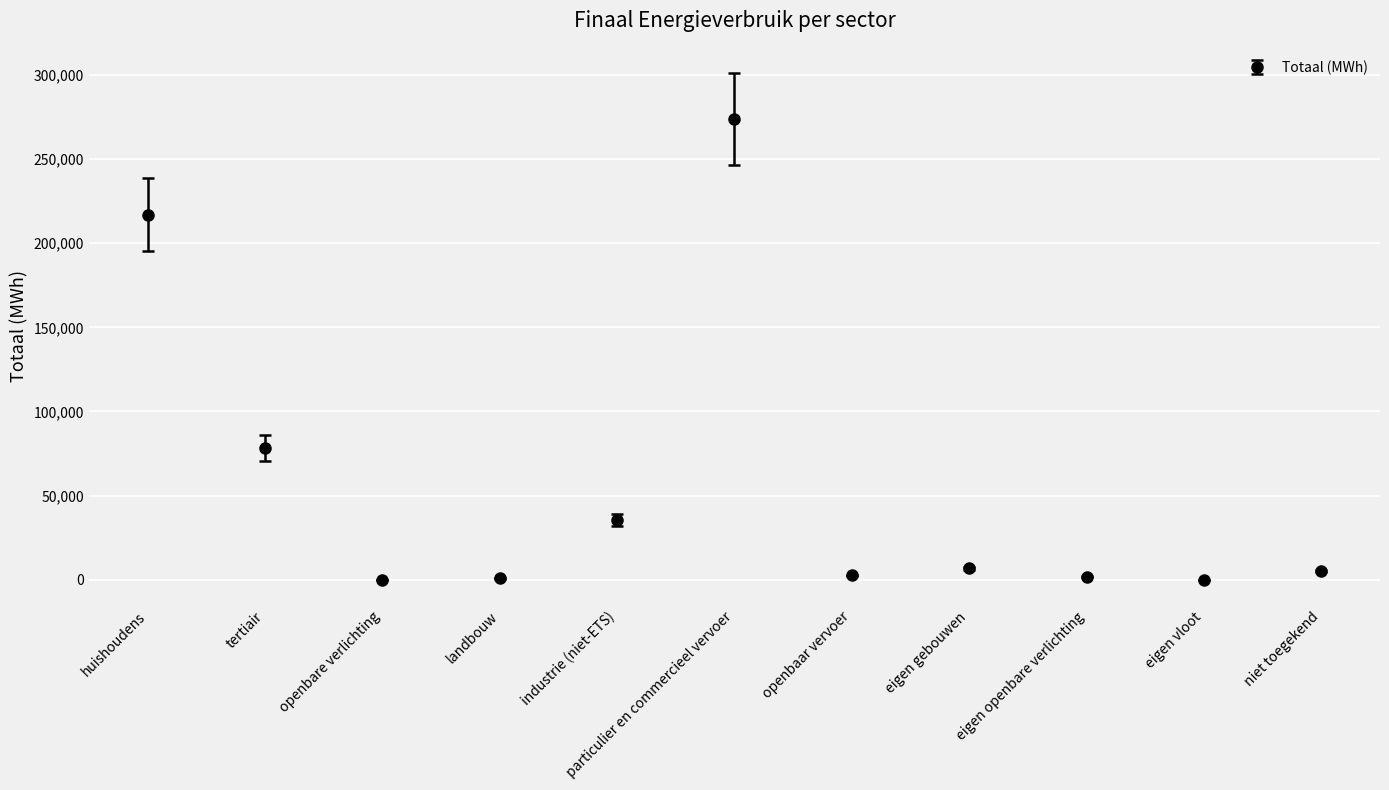

What is the difference between the second highest and minimum values?

217107.9